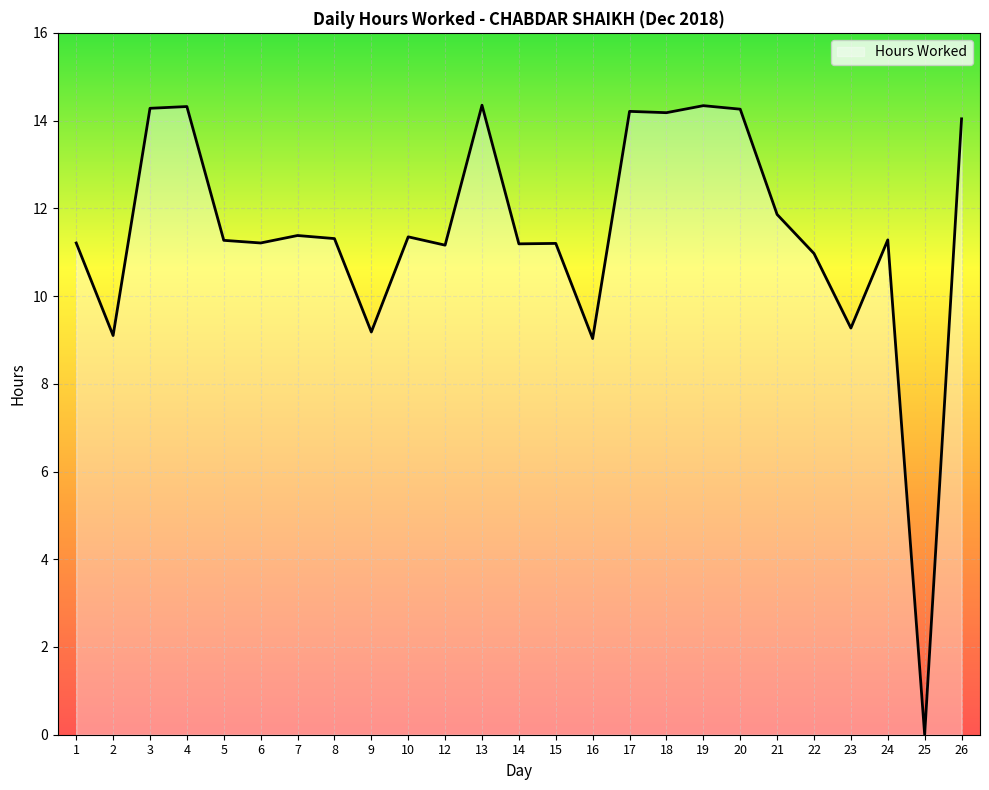

The chart shows a value of 5.0 at 16. True or false?

False